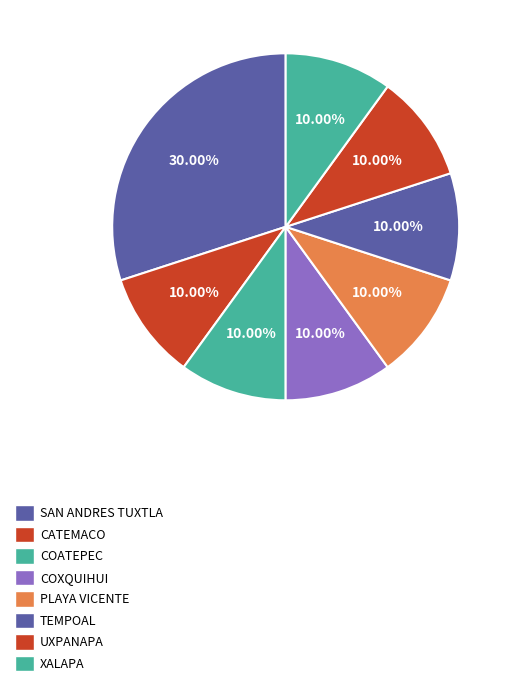

Count the number of slices in the pie.

8